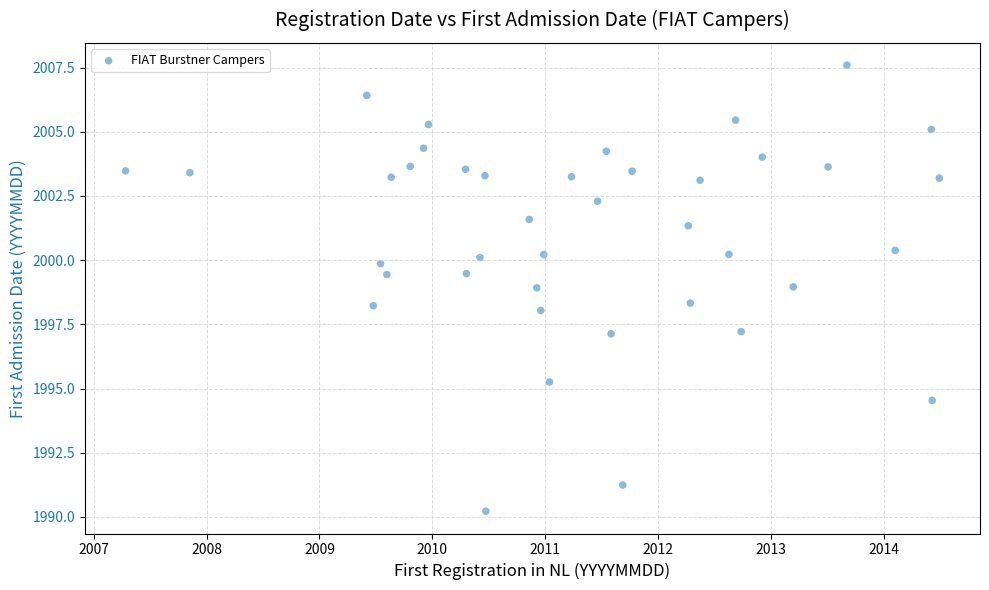

What is the range of Y values (max minus min)?

17.4